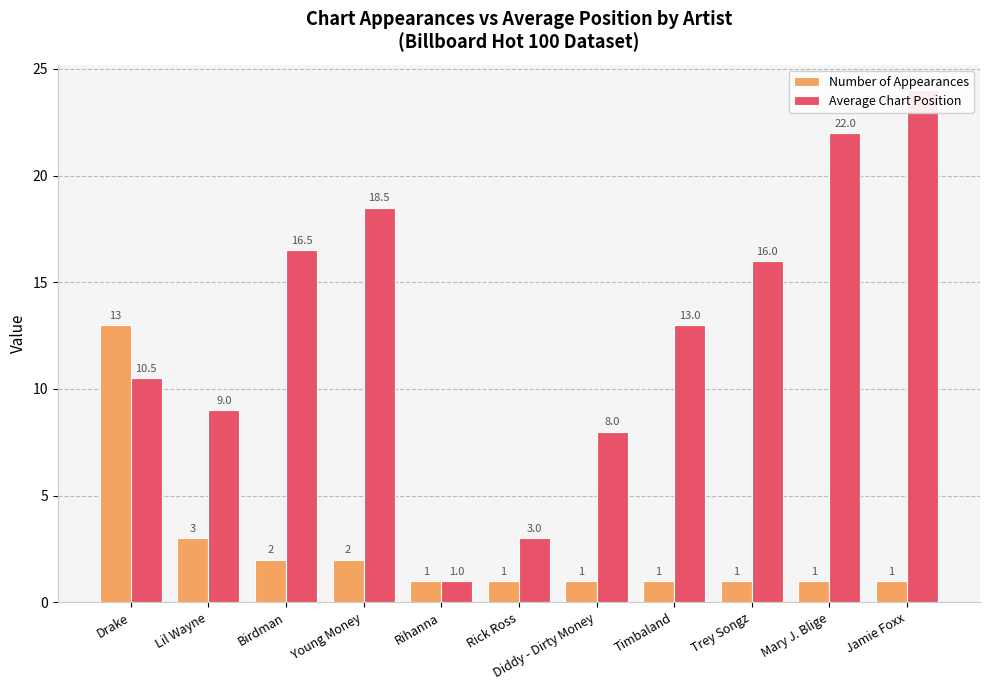

What is the sum of all Average Chart Position values?

141.5